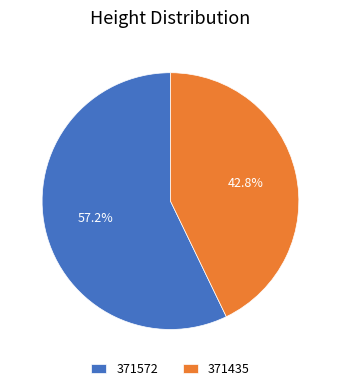

Is there any slice that represents more than half of the pie?

Yes